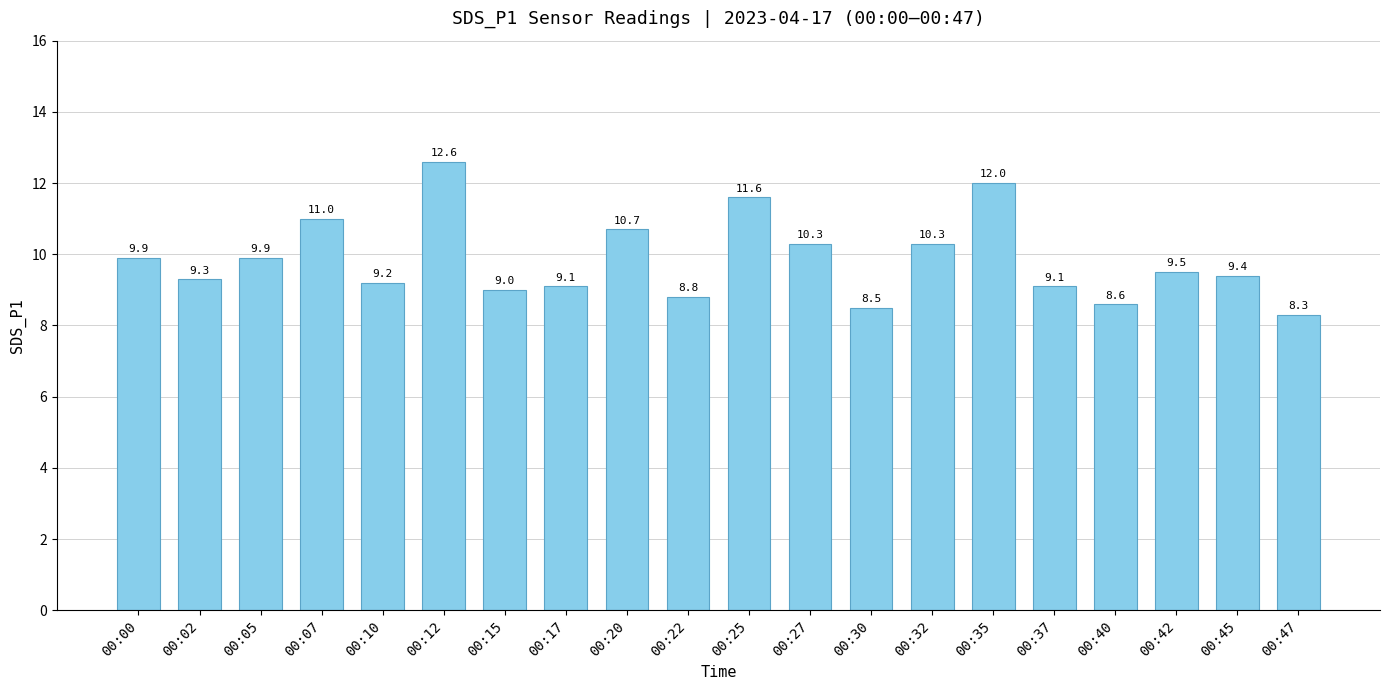

At which label does the data first exceed 9?

00:00